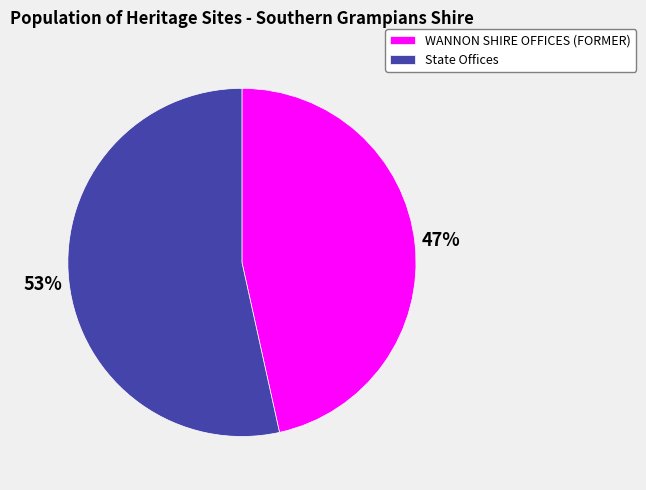

Which has a higher value, WANNON SHIRE OFFICES (FORMER) or State Offices?

State Offices